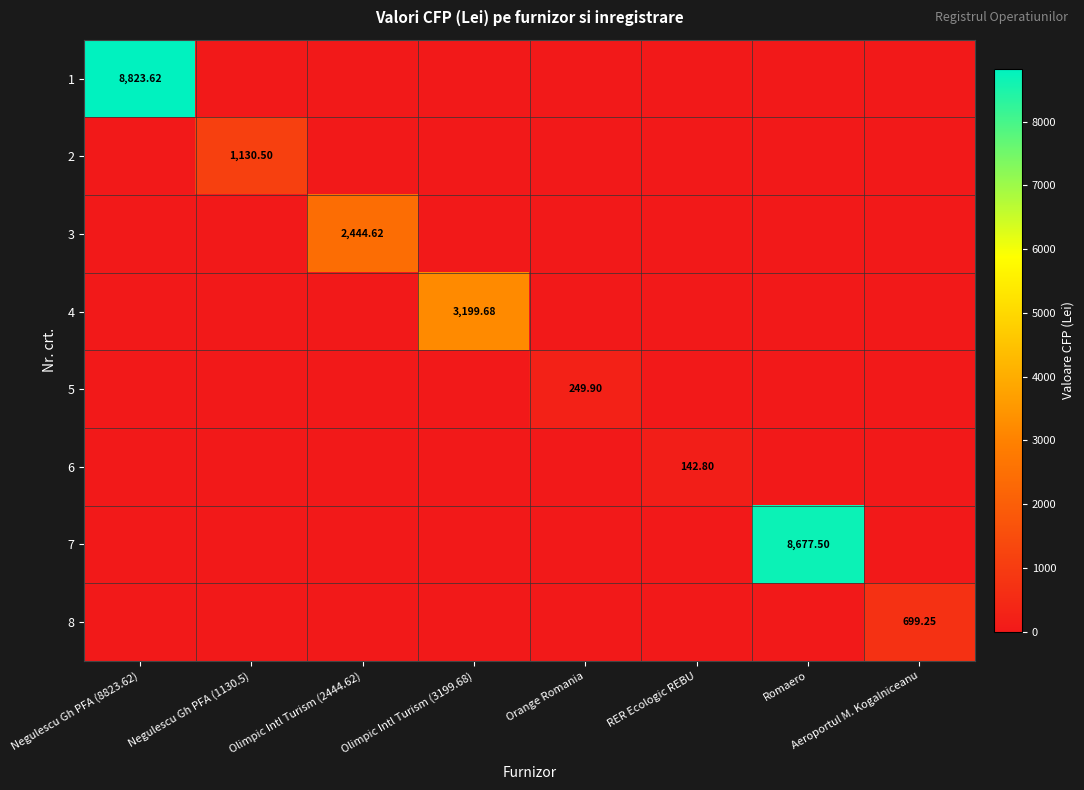

How many positive values does the 1 series have?

1